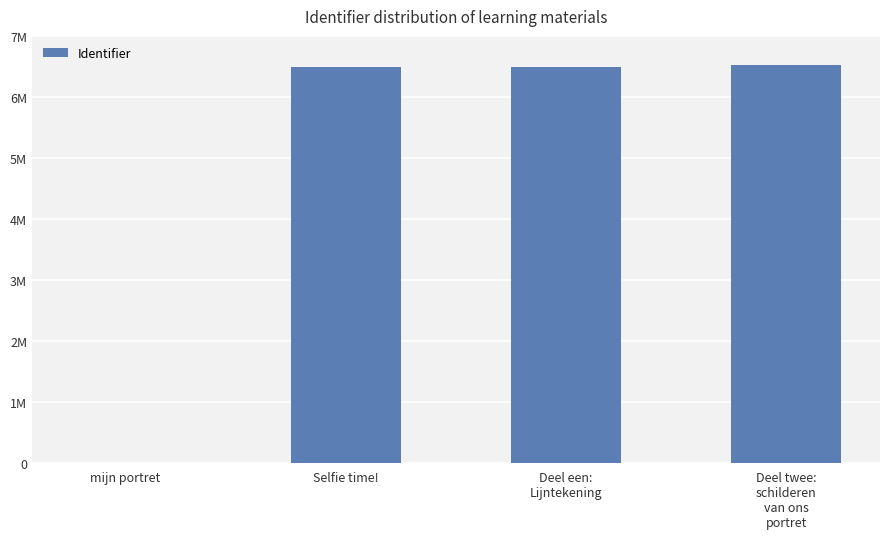

What is the label of the 2nd bar from the left?

Selfie time!